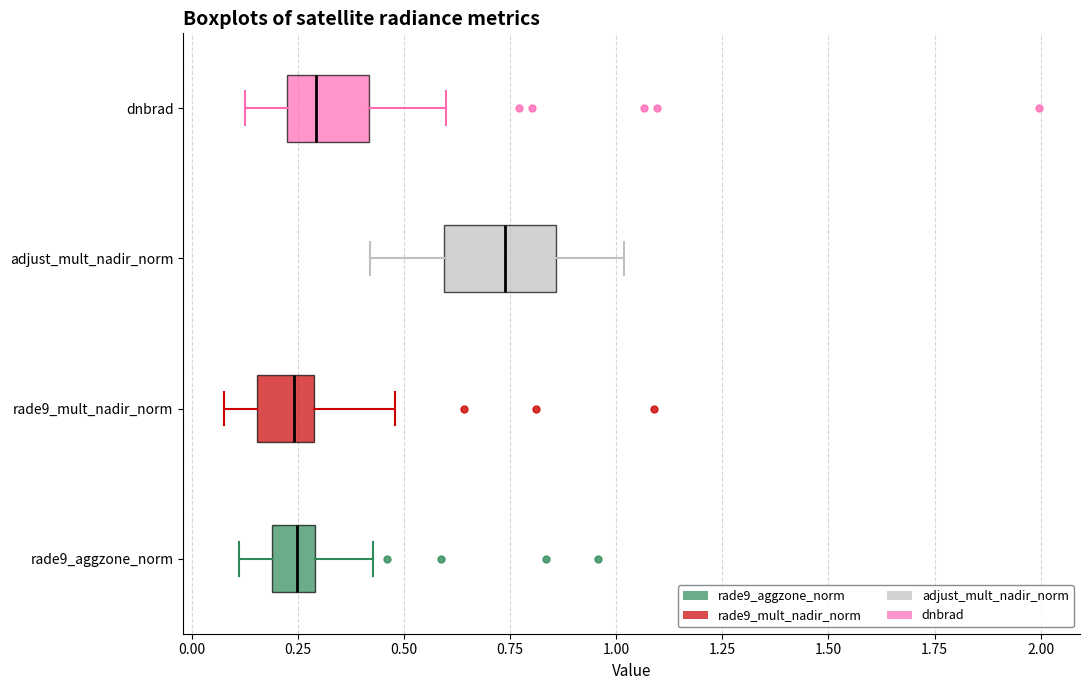

Where does the median line of the box for rade9_mult_nadir_norm sit on the x-axis? The values are not printed on the chart, so give them approximately, as read against the axis.

0.25